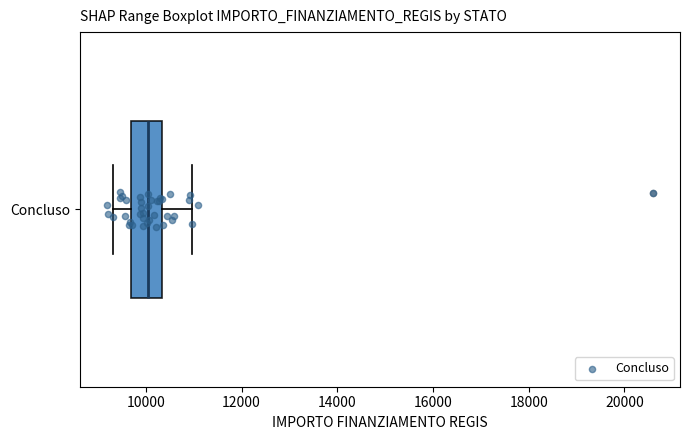

Where does the right whisker of the box for Concluso end on the x-axis? The values are not printed on the chart, so give them approximately, as read against the axis.

11000